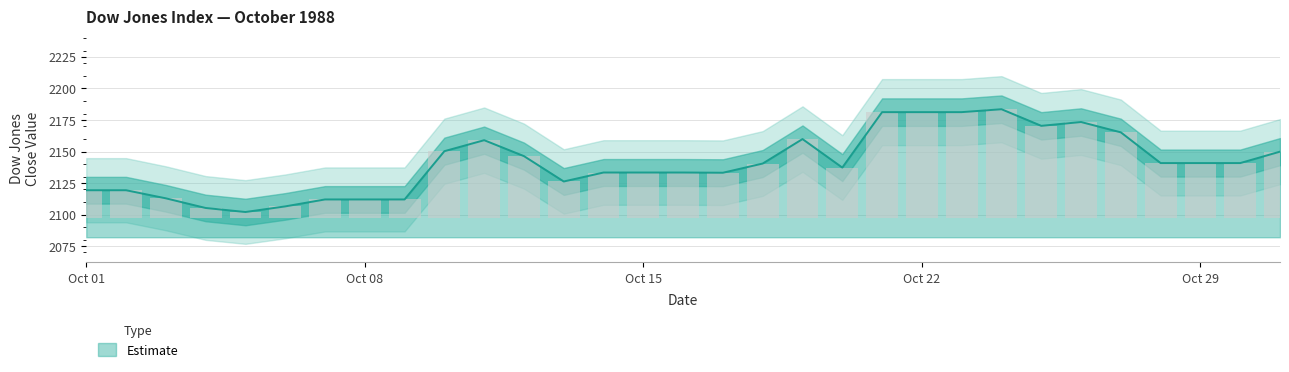

Rank the categories by value from highest to lowest.

1988-10-24, 1988-10-21, 1988-10-22, 1988-10-23, 1988-10-26, 1988-10-25, 1988-10-27, 1988-10-19, 1988-10-11, 1988-10-10, 1988-10-31, 1988-10-12, 1988-10-28, 1988-10-29, 1988-10-30, 1988-10-18, 1988-10-20, 1988-10-14, 1988-10-15, 1988-10-16, 1988-10-17, 1988-10-13, 1988-10-01, 1988-10-02, 1988-10-03, 1988-10-07, 1988-10-08, 1988-10-09, 1988-10-06, 1988-10-04, 1988-10-05